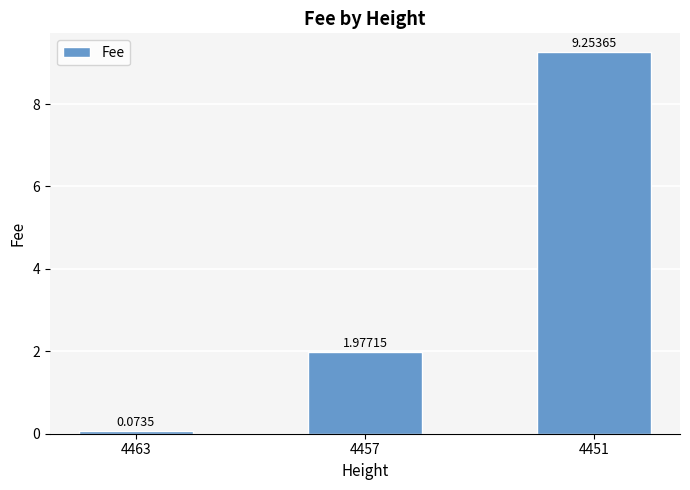

Between 4451 and 4463, which is larger?

4451